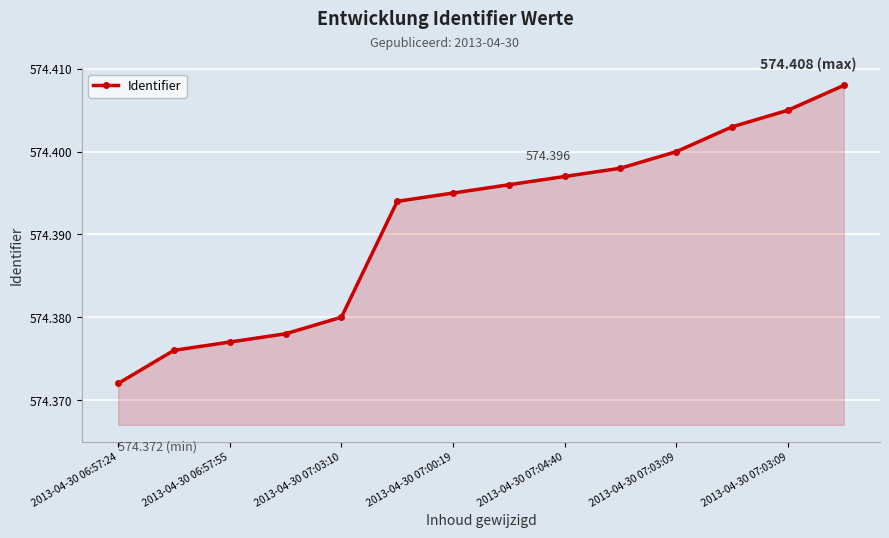

True or false: the data has more than 0 interior local peaks.

False